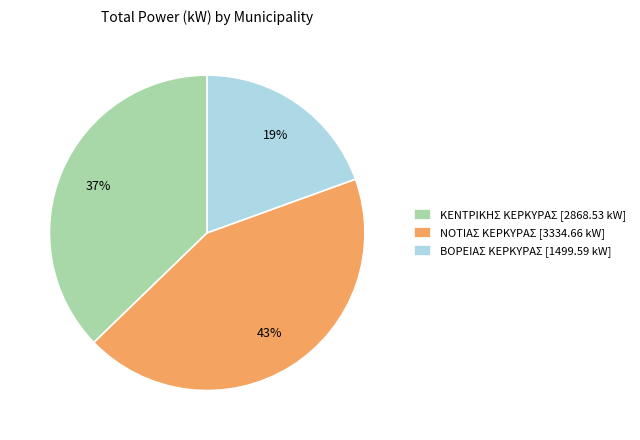

Approximately how many times larger is the value at ΒΟΡΕΙΑΣ ΚΕΡΚΥΡΑΣ [1499.59 kW] compared to ΚΕΝΤΡΙΚΗΣ ΚΕΡΚΥΡΑΣ [2868.53 kW]?

0.5